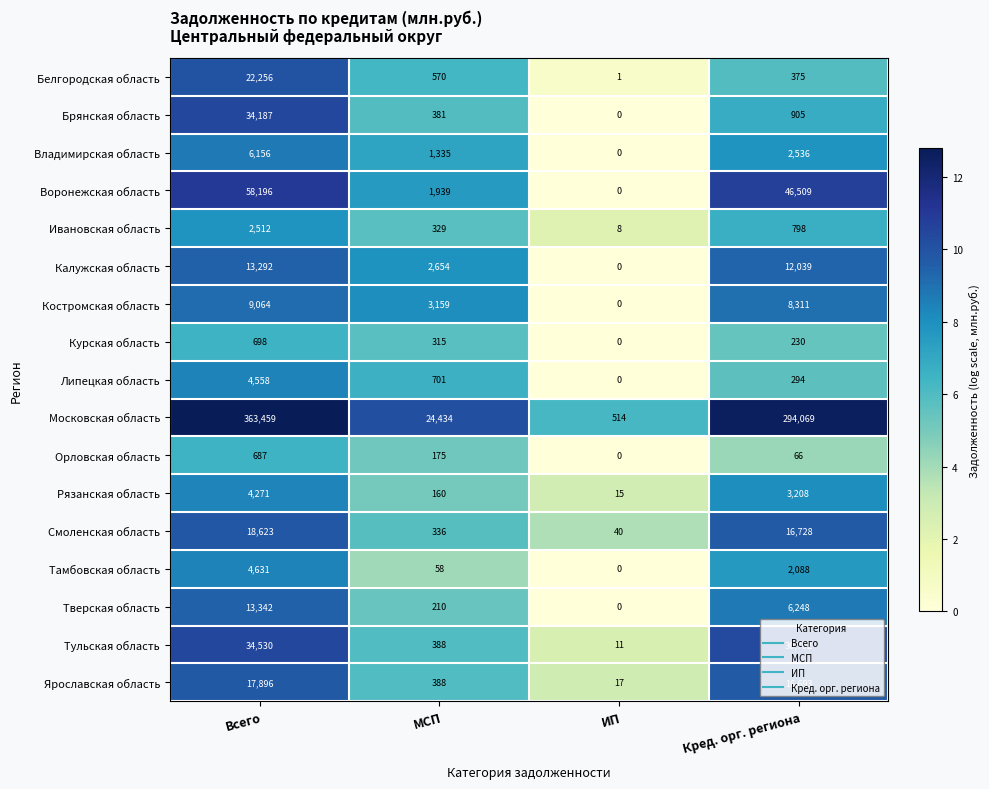

Which series has the widest spread of values?

Московская область